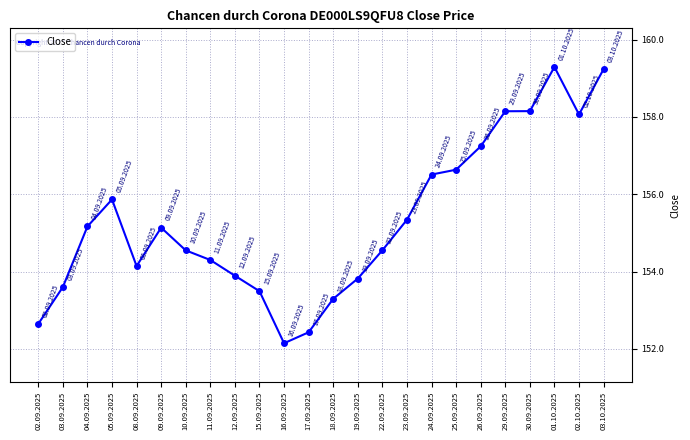

What is the difference between the maximum and minimum values?

7142